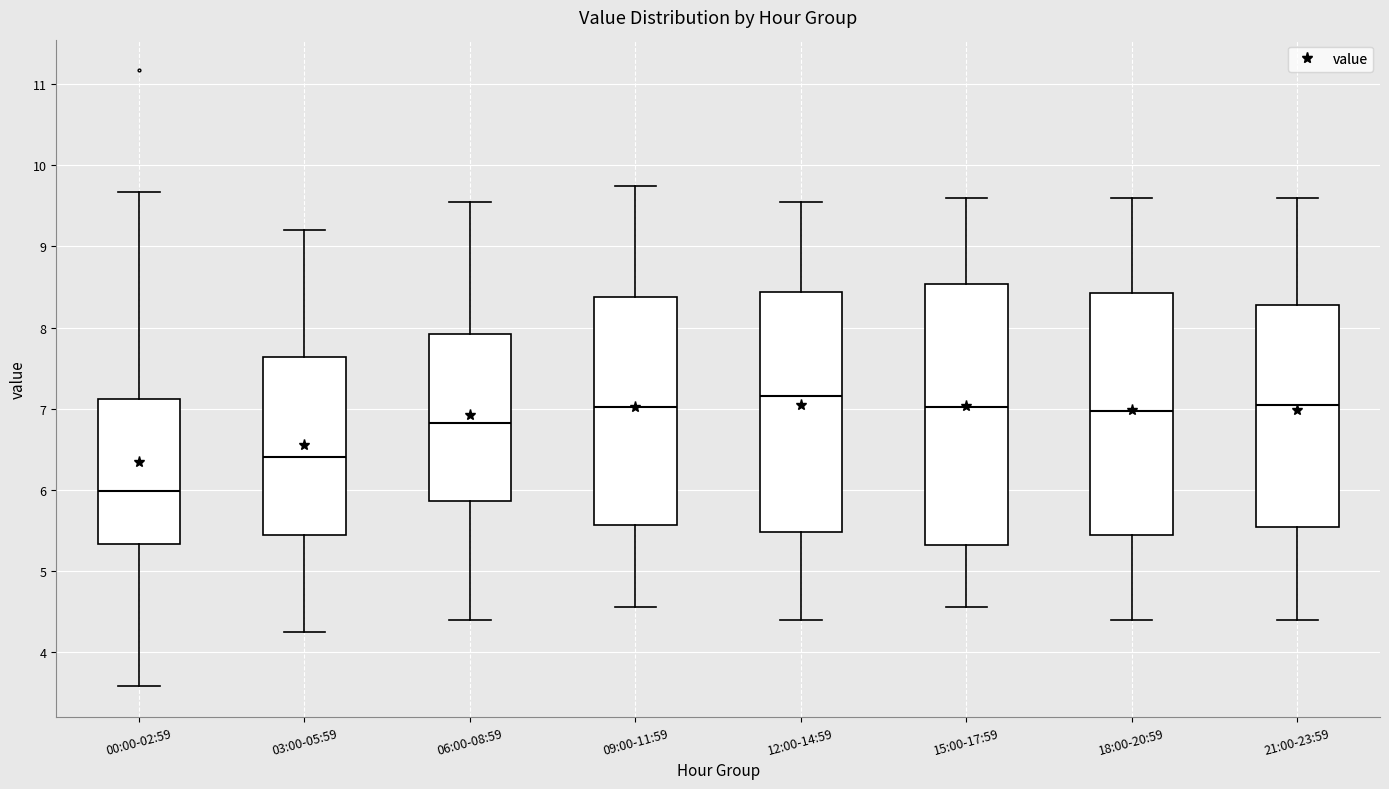

Comparing the boxes themselves (not the whiskers), which one is the tallest?

15:00-17:59